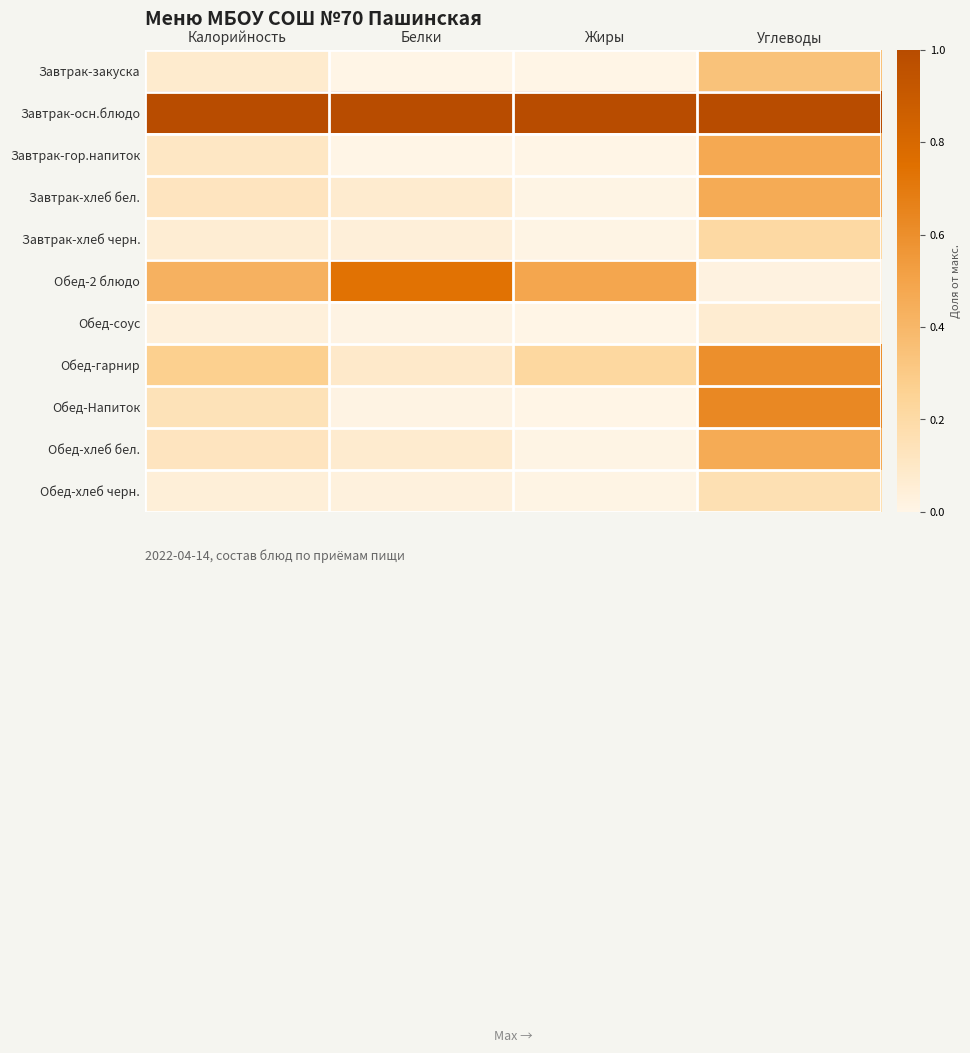

Reading left to right, extract all data points from this chart.

Завтрак-закуска: Калорийность=0.1	Белки=0.0	Жиры=0.0	Углеводы=0.3
Завтрак-осн.блюдо: Калорийность=1.0	Белки=1.0	Жиры=1.0	Углеводы=1.0
Завтрак-гор.напиток: Калорийность=0.1	Белки=0.0	Жиры=0.0	Углеводы=0.5
Завтрак-хлеб бел.: Калорийность=0.1	Белки=0.1	Жиры=0.0	Углеводы=0.5
Завтрак-хлеб черн.: Калорийность=0.1	Белки=0.0	Жиры=0.0	Углеводы=0.2
Обед-2 блюдо: Калорийность=0.4	Белки=0.7	Жиры=0.5	Углеводы=0.0
Обед-соус: Калорийность=0.0	Белки=0.0	Жиры=0.0	Углеводы=0.1
Обед-гарнир: Калорийность=0.3	Белки=0.1	Жиры=0.2	Углеводы=0.6
Обед-Напиток: Калорийность=0.1	Белки=0.0	Жиры=0.0	Углеводы=0.6
Обед-хлеб бел.: Калорийность=0.1	Белки=0.1	Жиры=0.0	Углеводы=0.5
Обед-хлеб черн.: Калорийность=0.0	Белки=0.0	Жиры=0.0	Углеводы=0.2